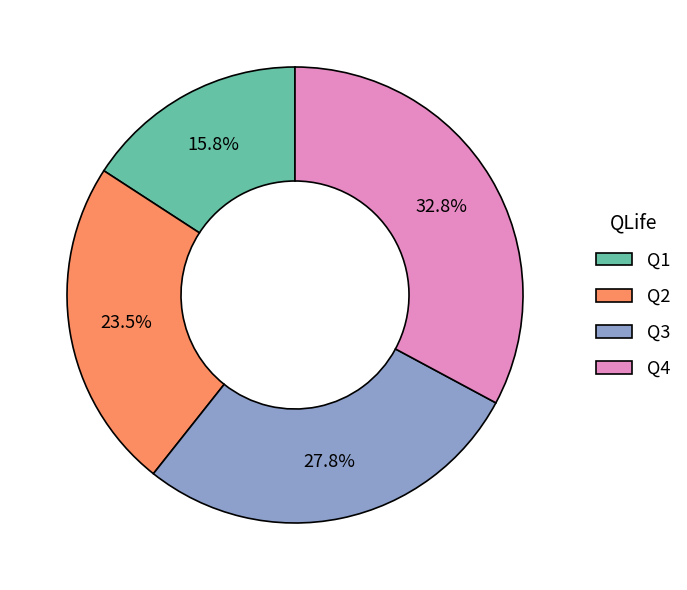

True or false: Q3 accounts for 14% of the total.

False